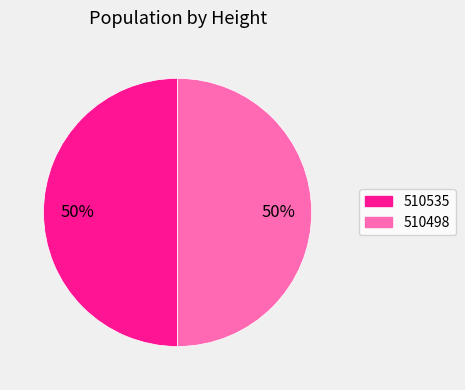

To the nearest percent, what percentage of the pie is 510535?

50%